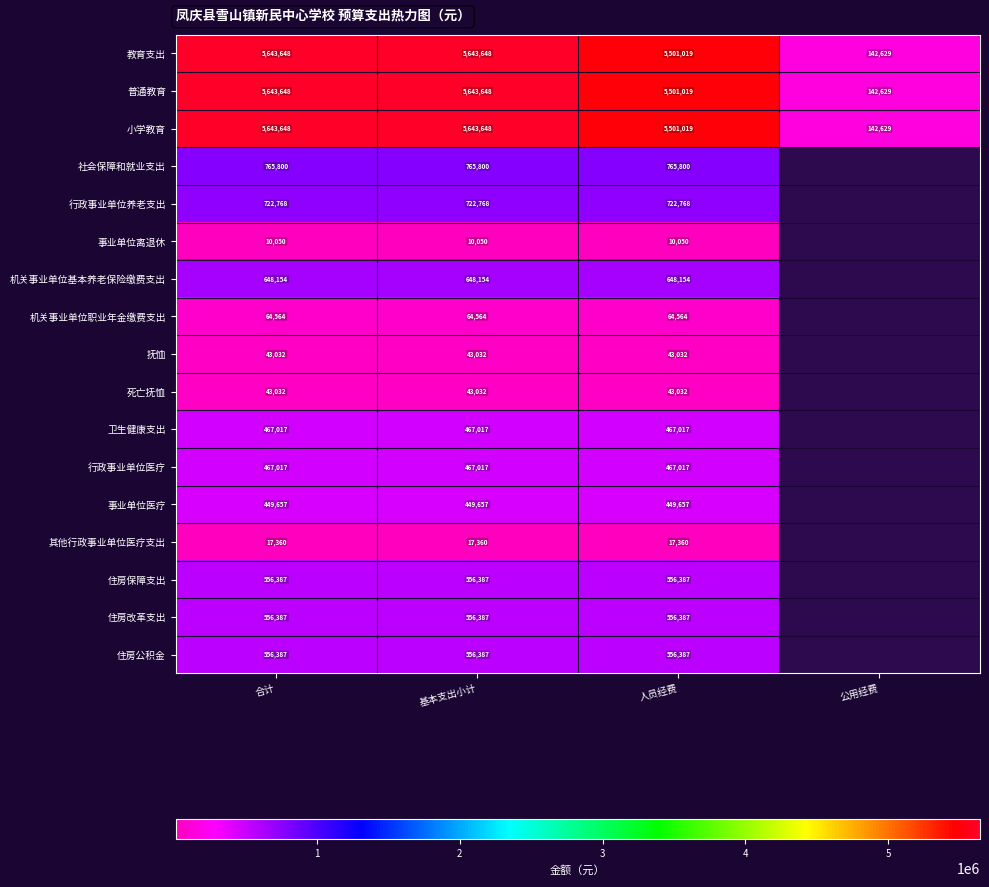

Is it true that 卫生健康支出 equals 467016.6 at 合计?

True